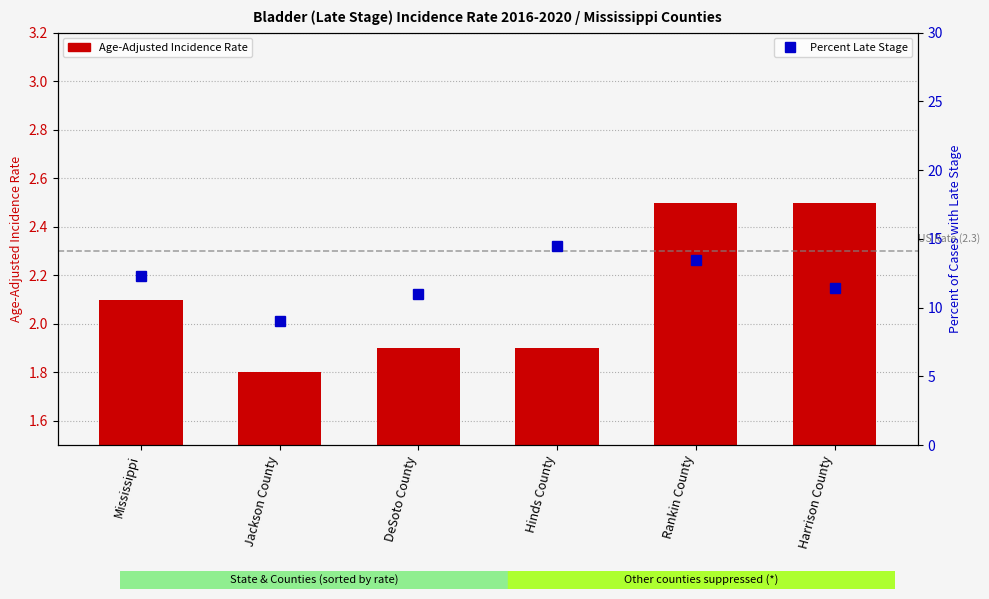

Rank the series at Harrison County from lowest to highest value.

Age-Adjusted Incidence Rate, Percent Late Stage